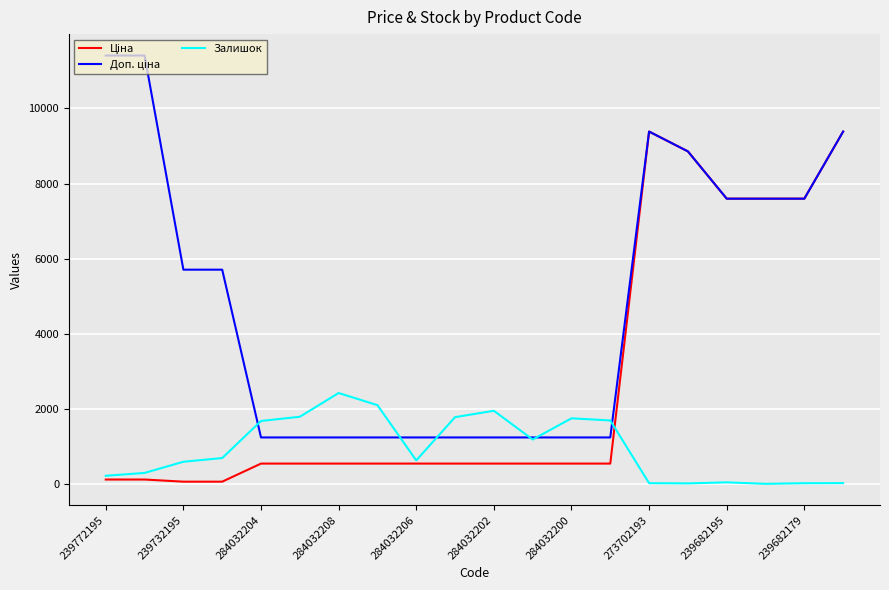

What is the maximum value for Залишок?

2419.0